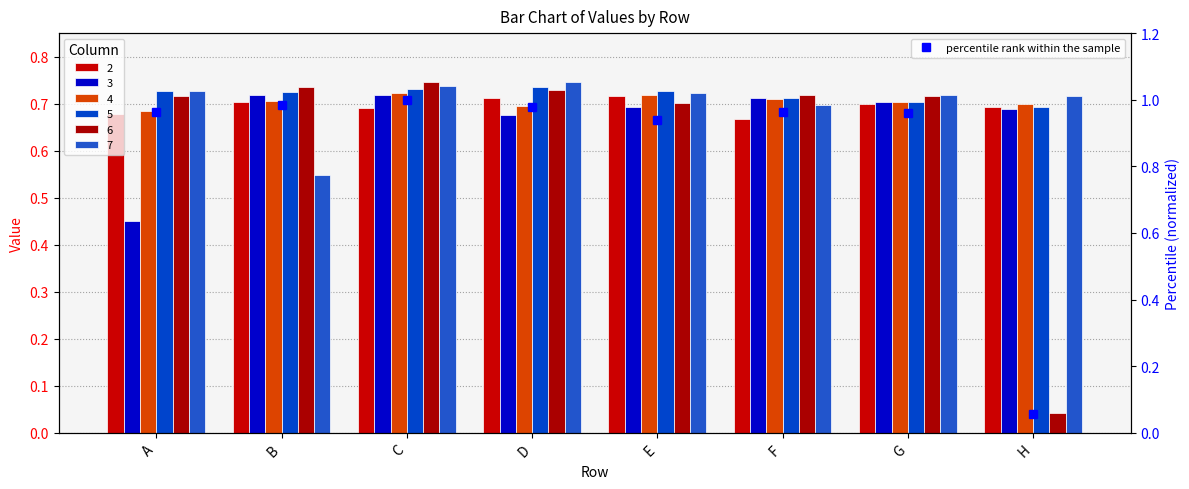

What is the difference between the second highest and minimum values?

0.9